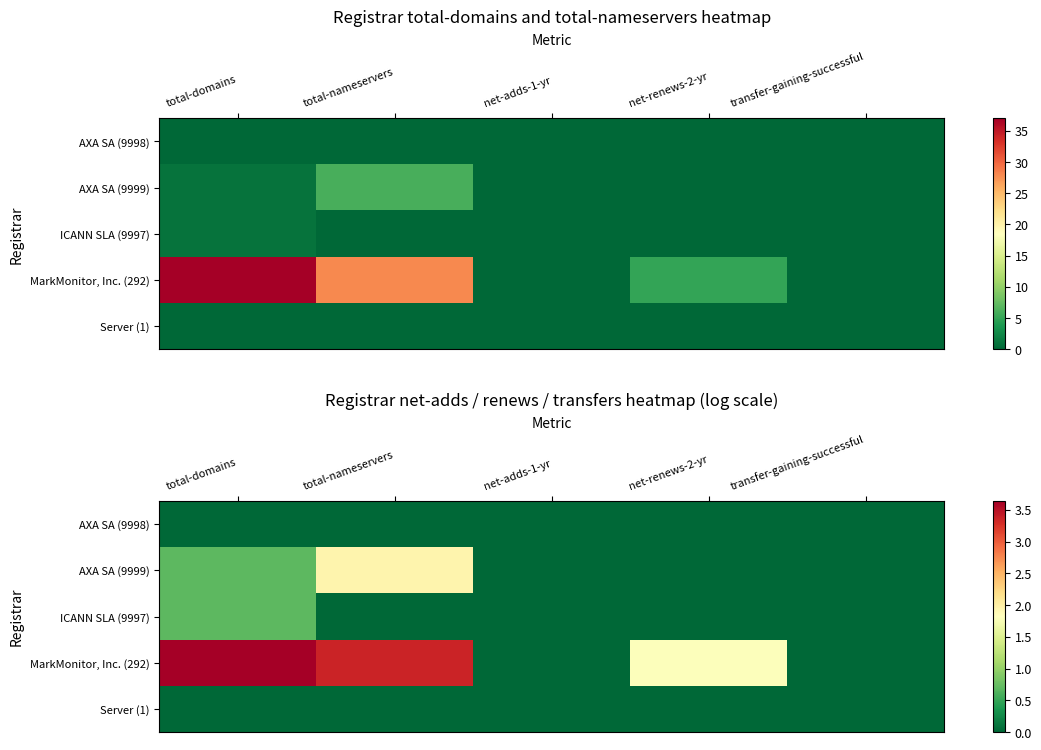

At how many categories does at least one series exceed 3?

2